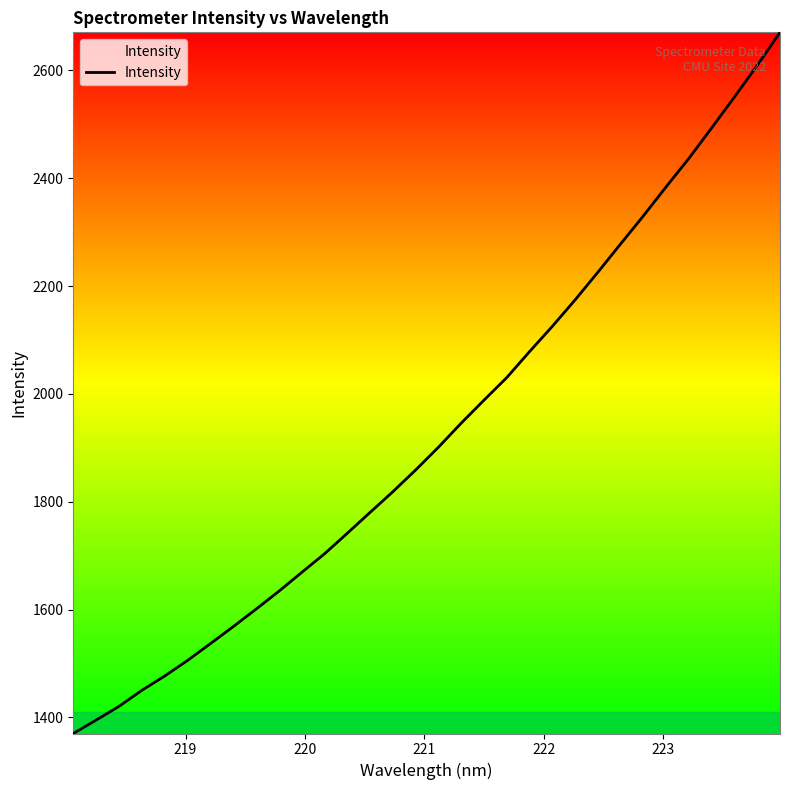

True or false: there are more than 1 points higher than both neighbors.

False